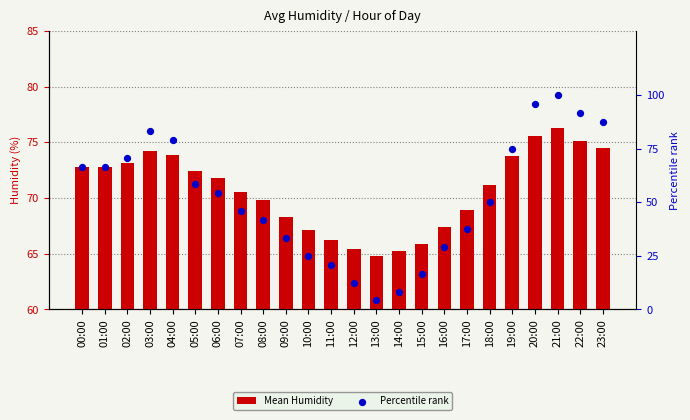

At how many categories does at least one series exceed 82?

5